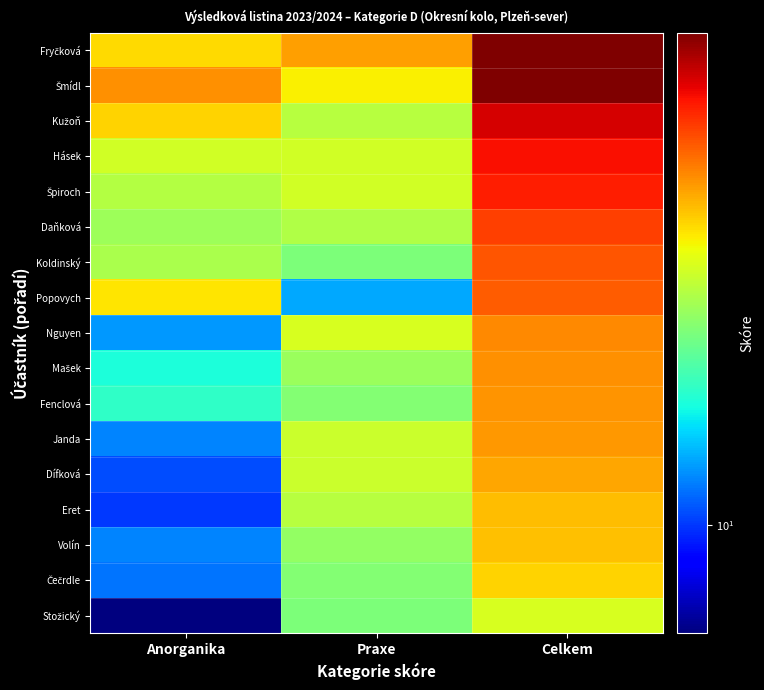

What is the spread (max minus min) of values at Anorganika?

33.0